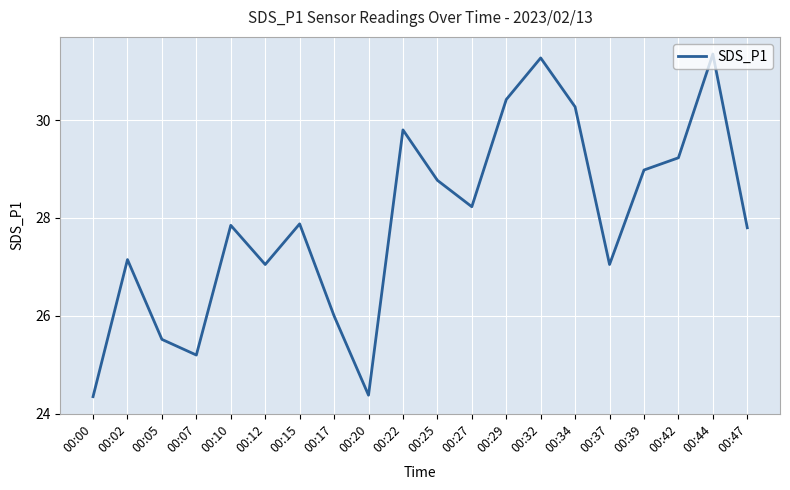

How many lines are shown in the chart?

1